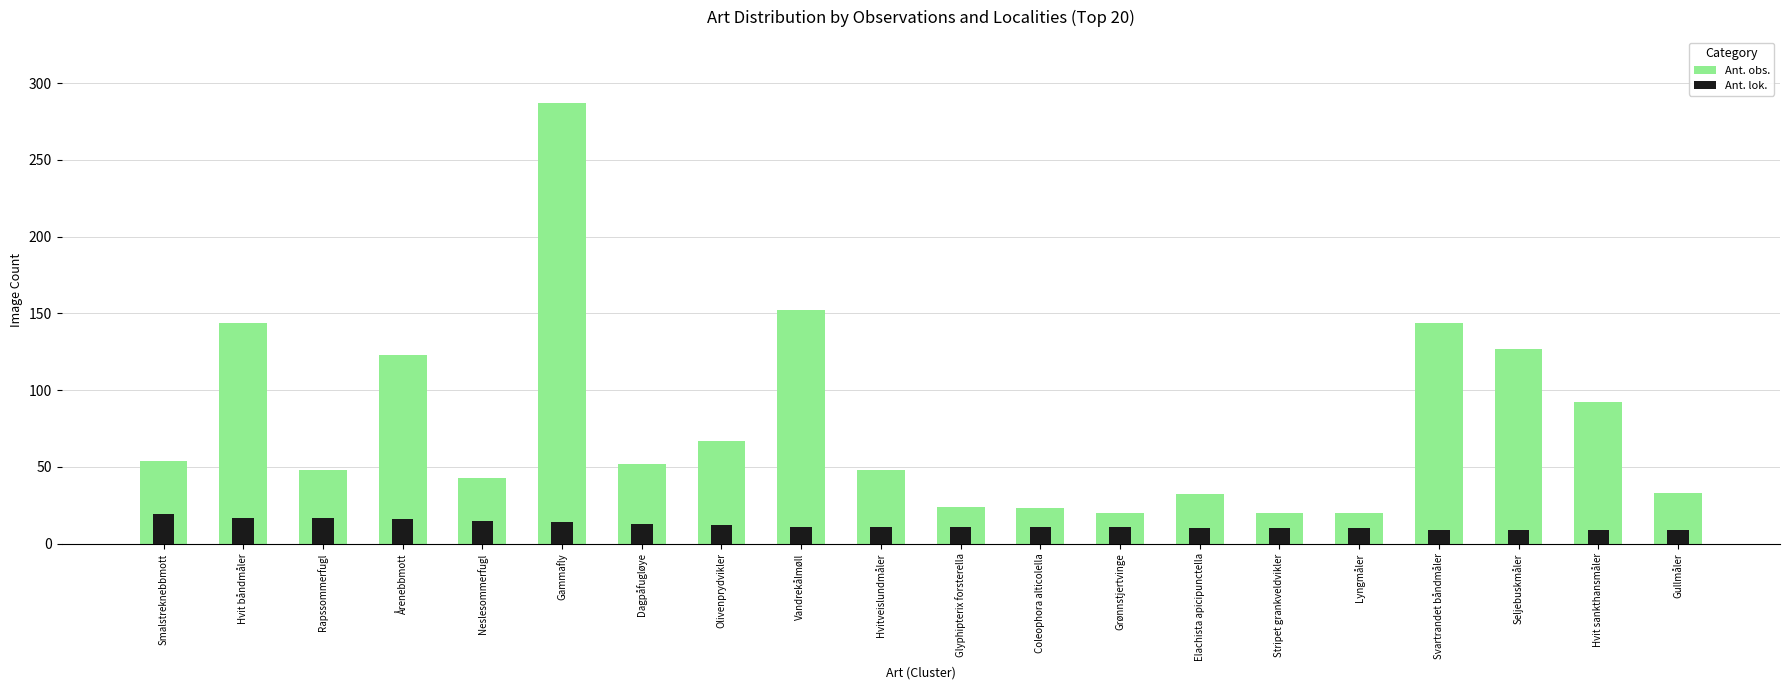

What is the highest value of the Ant. lok. series?

19